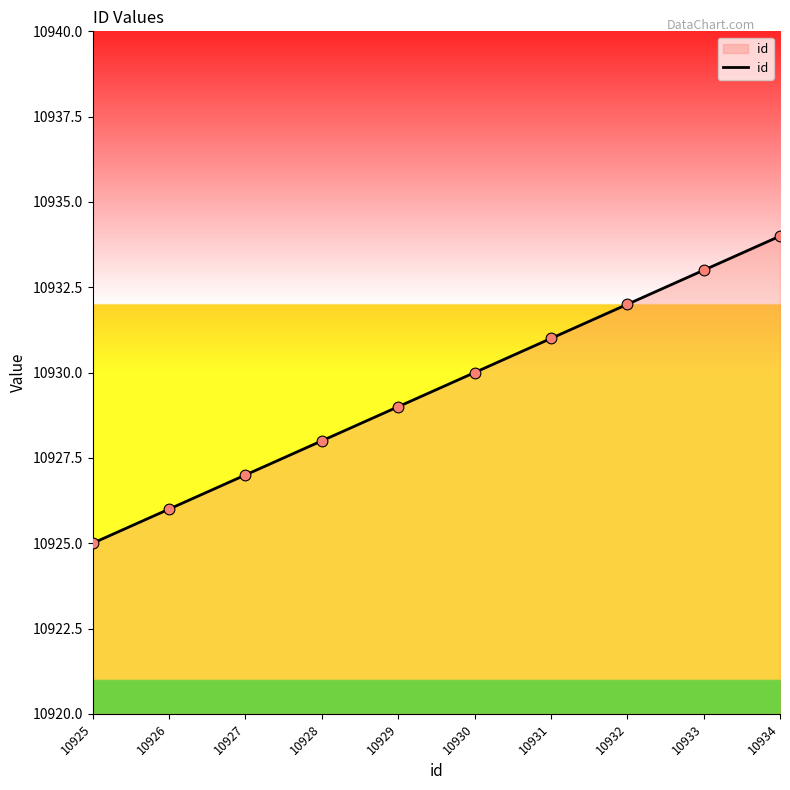

What is the ratio of the value at 10931 to the value at 10926?

1.0